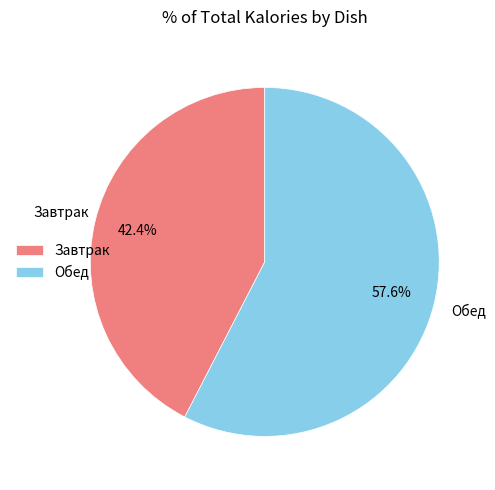

Which category has the biggest portion of the pie?

Обед